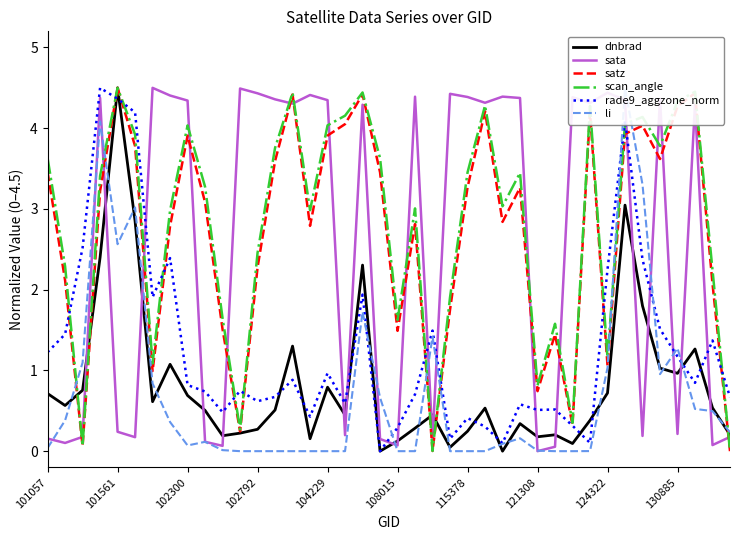

Is the value of rade9_aggzone_norm at 30 greater than the value of li at 14?

Yes